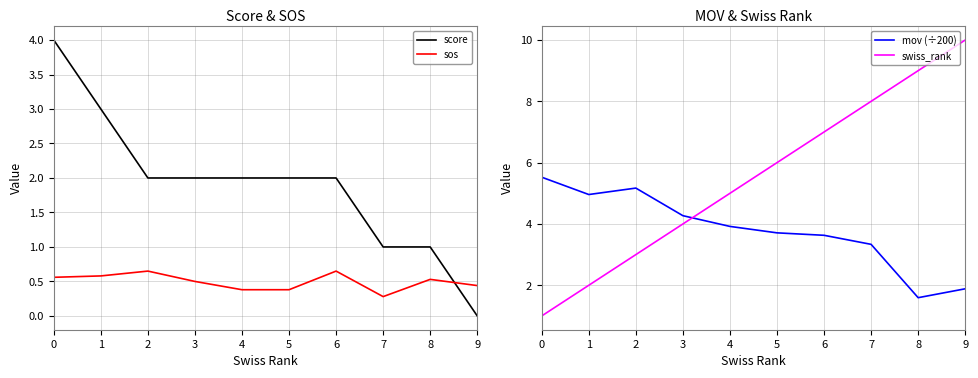

True or false: sos and swiss_rank cross at least once.

False